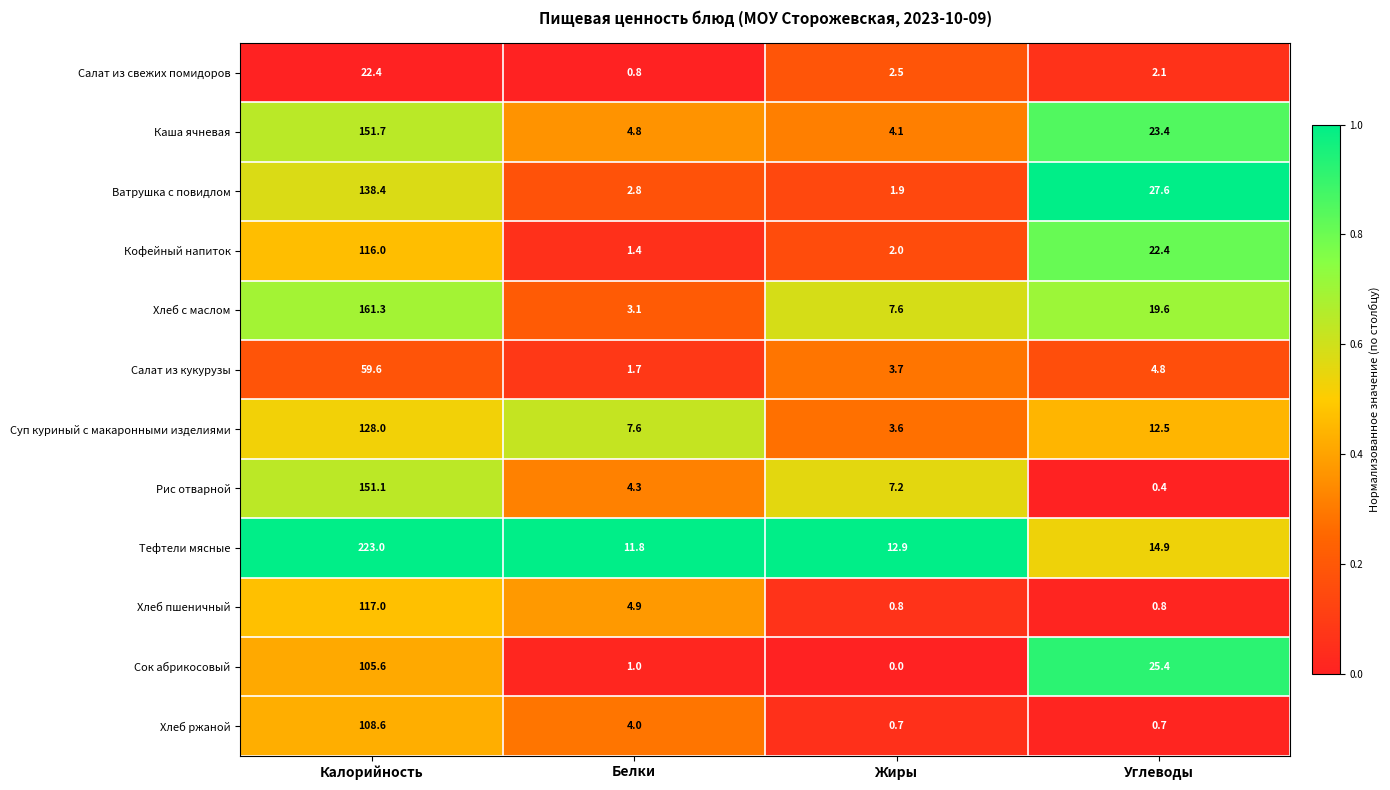

What is the greatest value displayed?

223.0